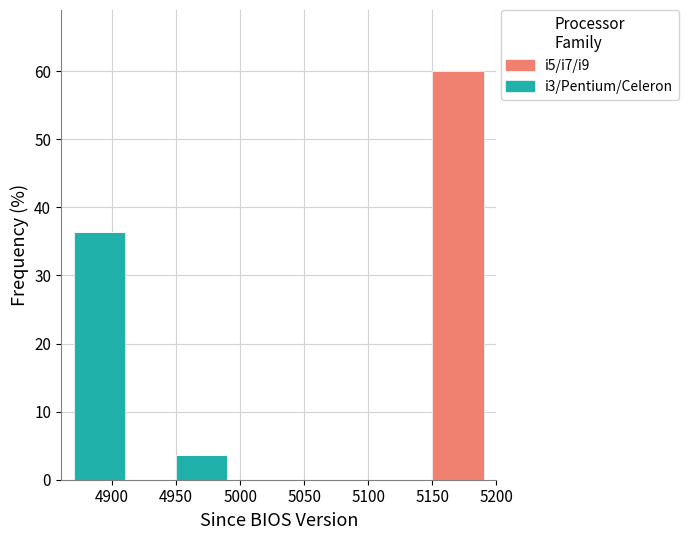

Which range on the x-axis has the tallest stacked bar (by total height)?

5150 to 5190